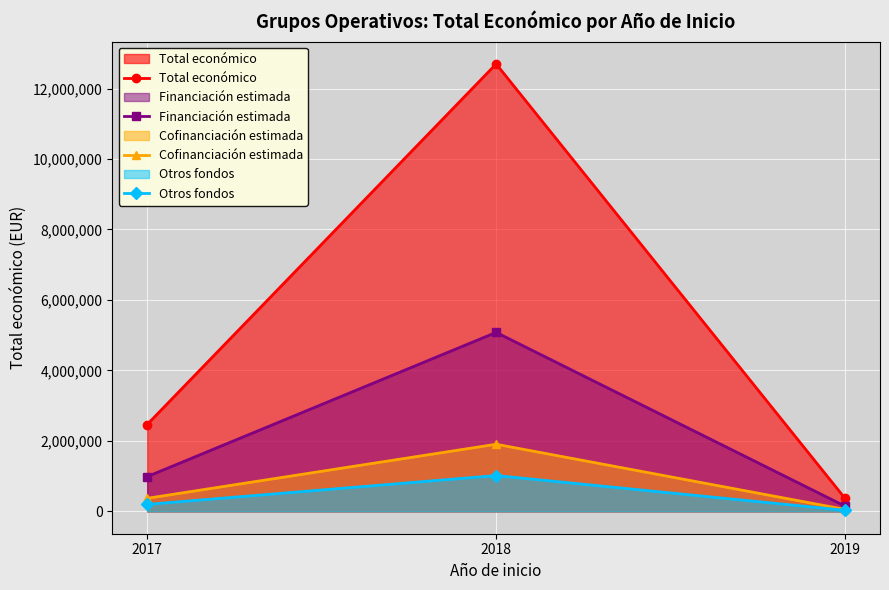

The Total económico series shows 17091209.9 at 2018. True or false?

False